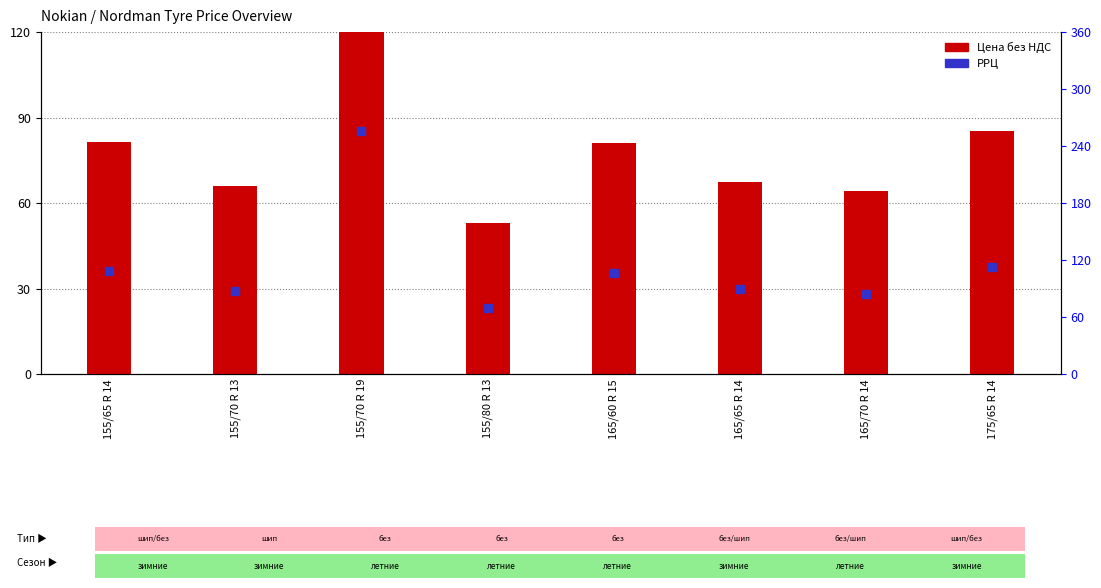

At how many categories does at least one series exceed 132?

1